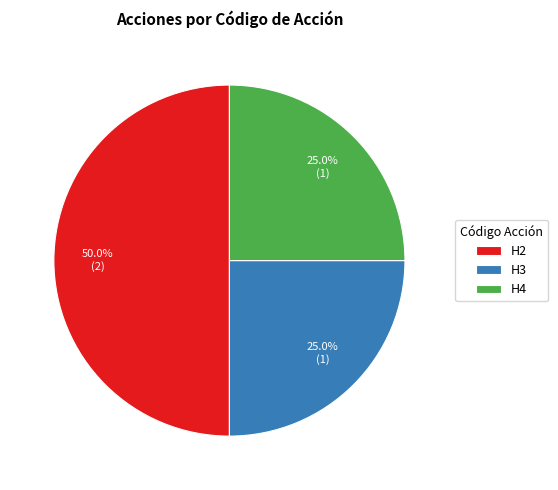

Which has a higher value, H3 or H2?

H2